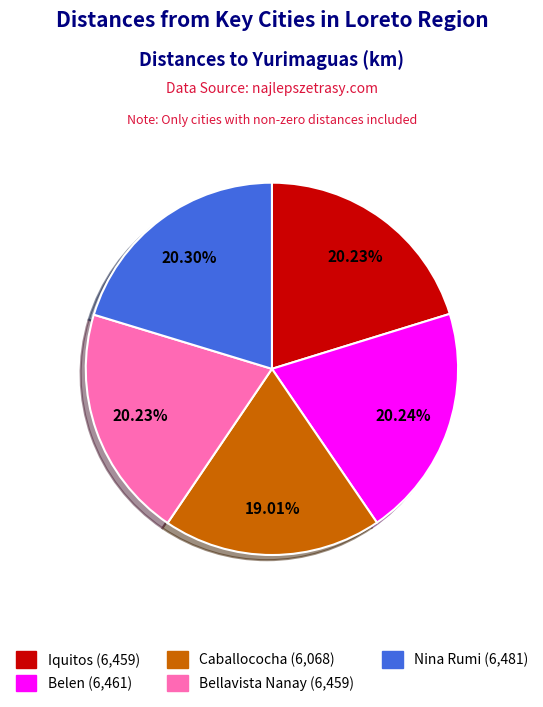

Is there any slice that represents more than half of the pie?

No